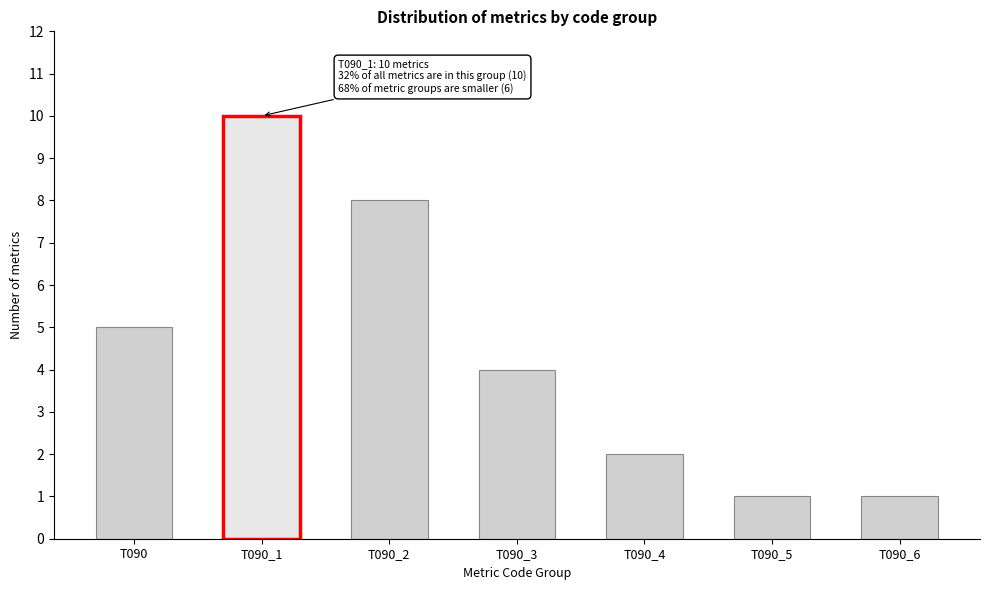

Reading left to right, extract all data points from this chart.

T090=5	T090_1=10	T090_2=8	T090_3=4	T090_4=2	T090_5=1	T090_6=1